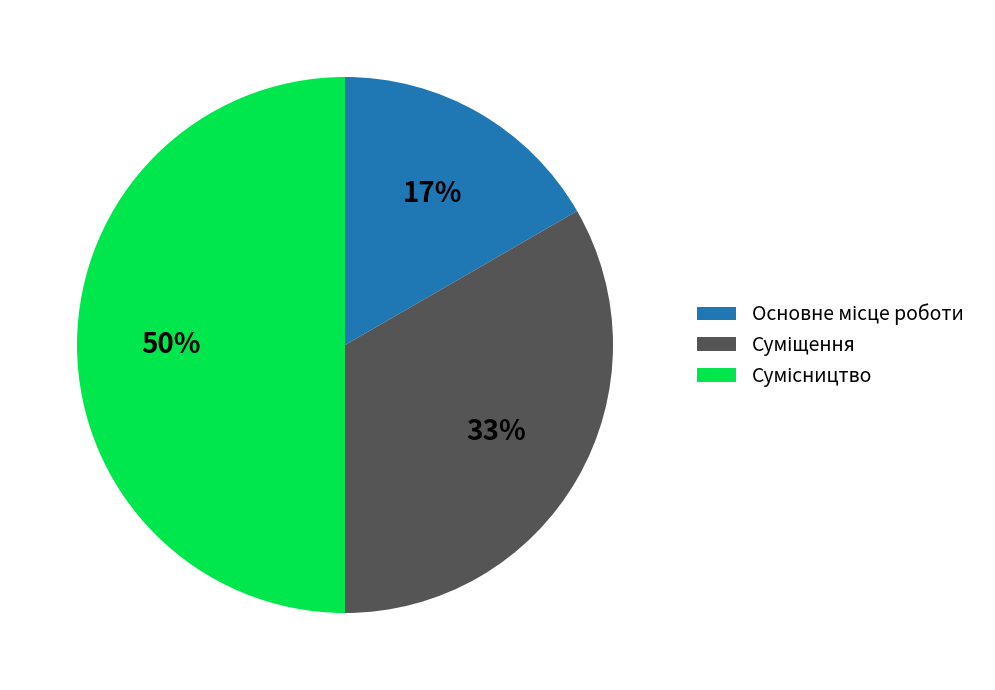

Count the number of slices in the pie.

3